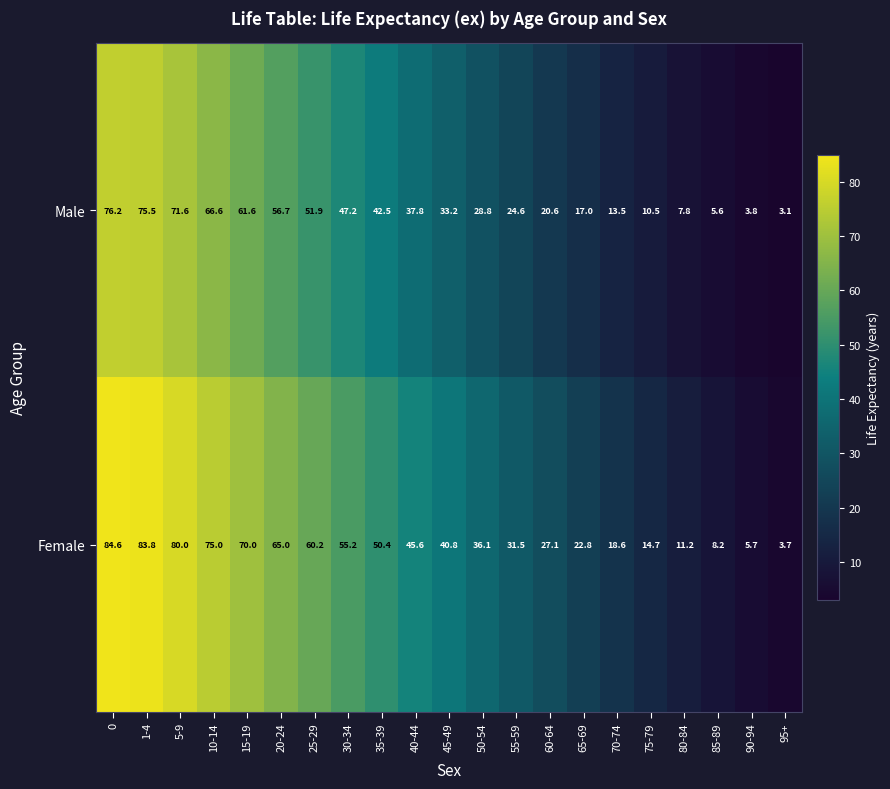

Which category has the lowest value in the Female series?

95+